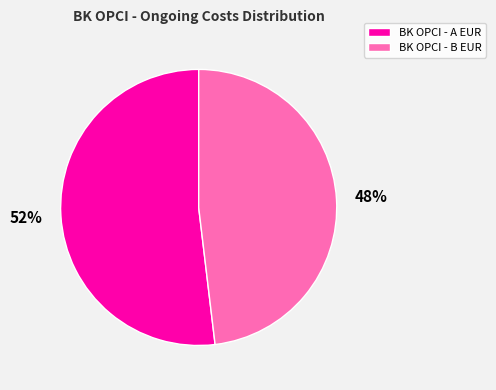

To the nearest percent, what is the difference between the largest and smallest slice percentages?

4%